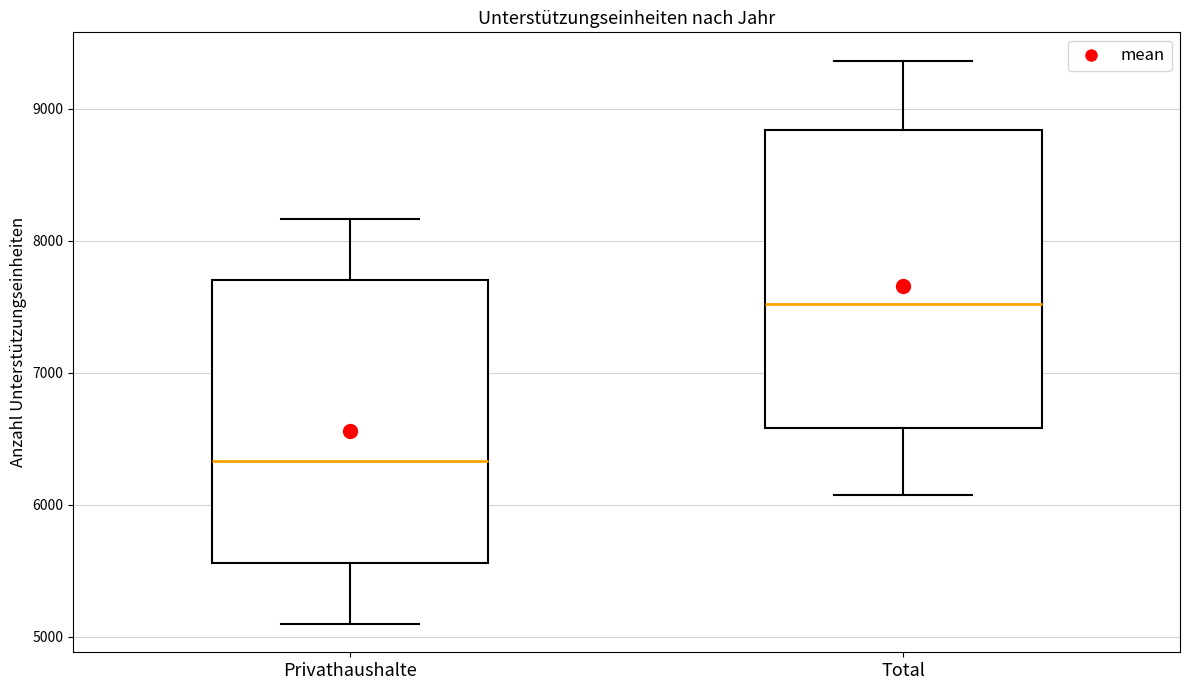

Which box has the lowest median line?

Privathaushalte